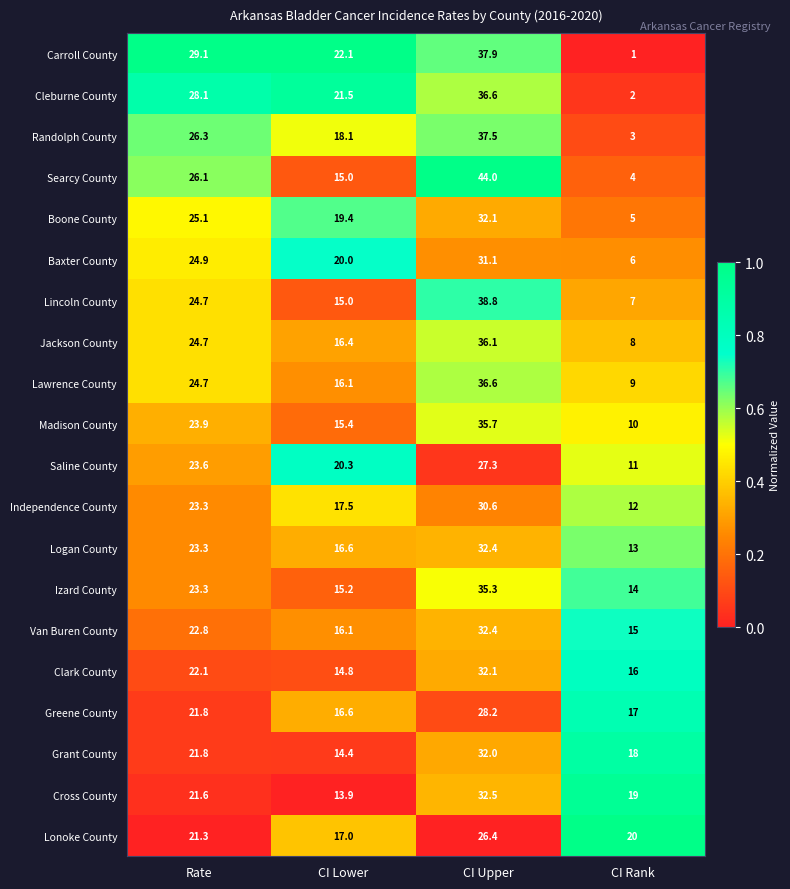

What is the difference between the maximum and minimum values in the Jackson County series?

28.1